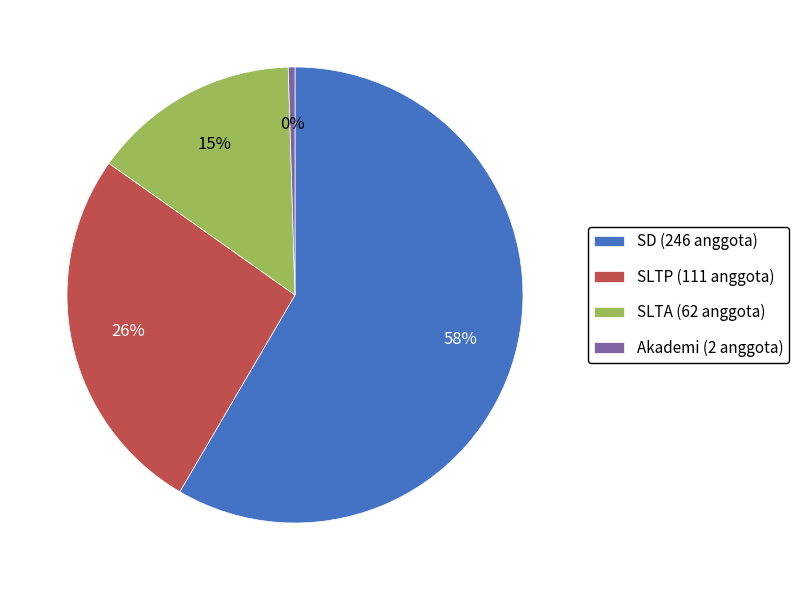

Is there any slice that represents more than half of the pie?

Yes